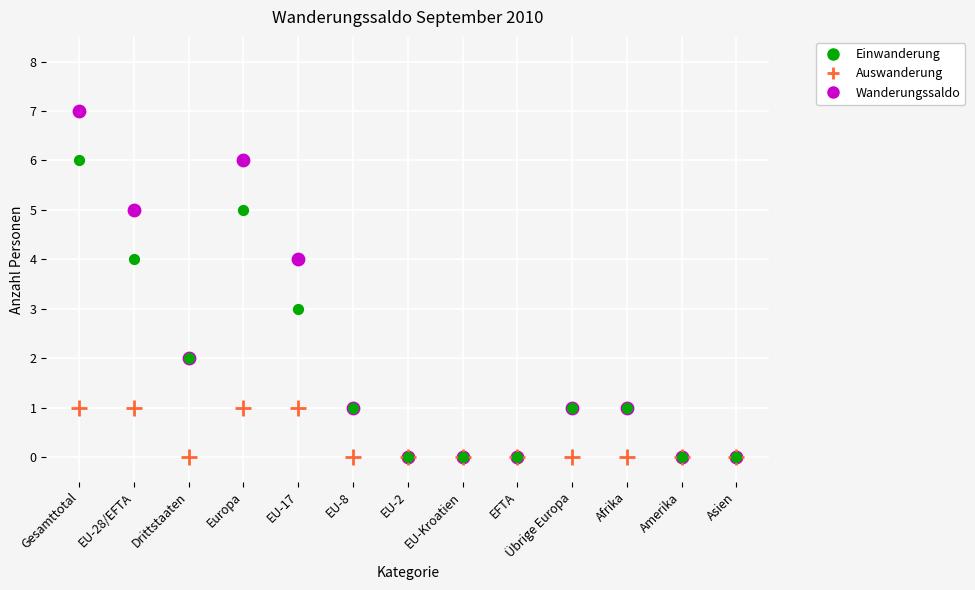

Which series has the widest spread of Y values?

Einwanderung